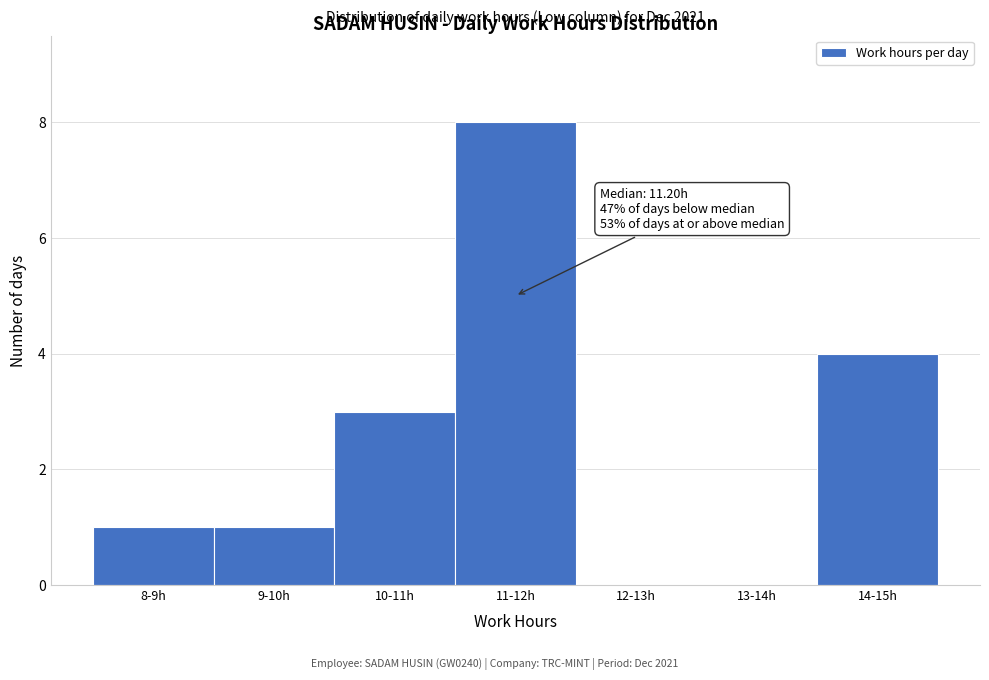

Reading left to right, extract all data points from this chart.

8-9h=1	9-10h=1	10-11h=3	11-12h=8	12-13h=0	13-14h=0	14-15h=4